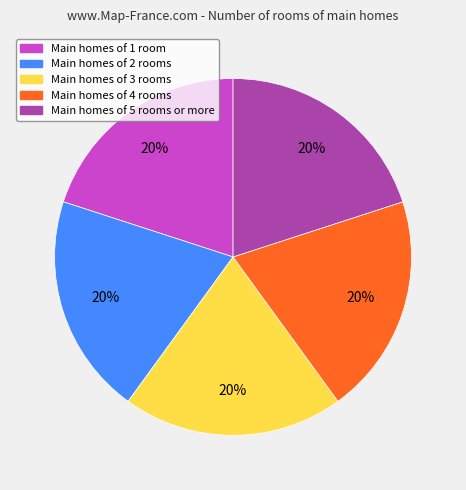

To the nearest percent, what percentage of the pie is Main homes of 1 room?

20%